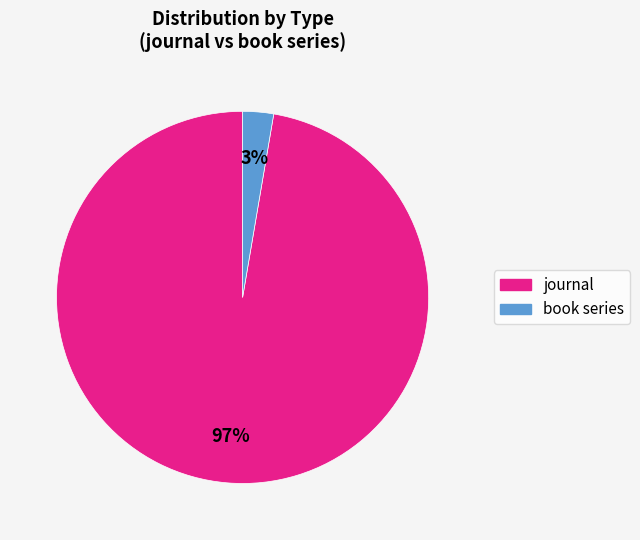

Rank the categories by value from lowest to highest.

book series, journal